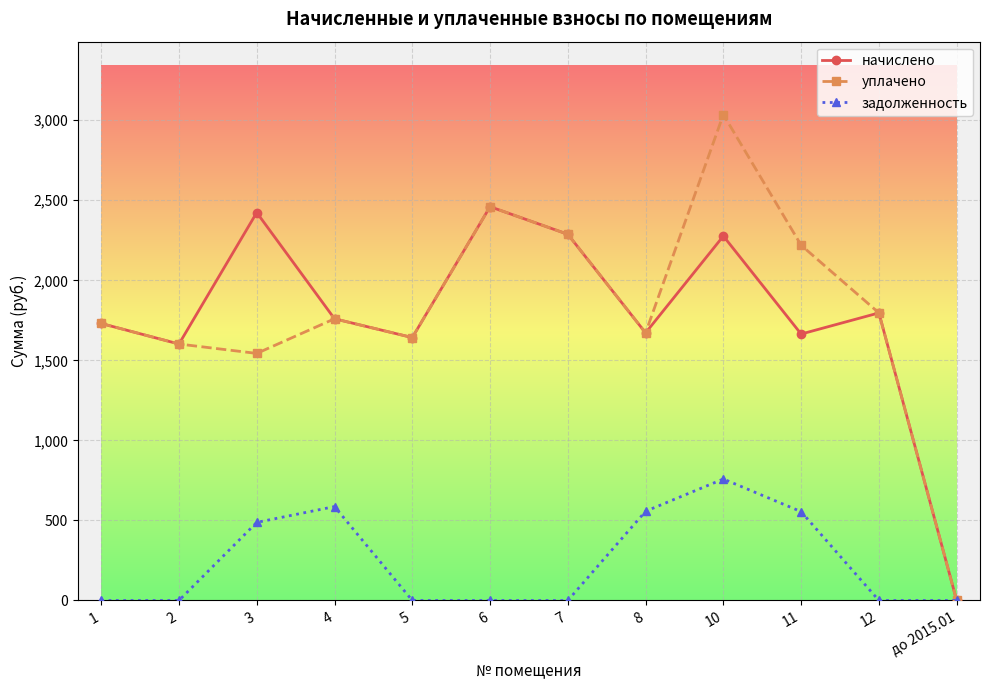

What is the difference between the highest and lowest values at 1?

1730.3